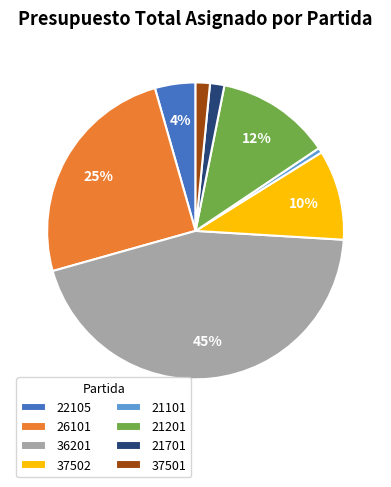

What percentage is the 36201 slice, to the nearest percent?

45%